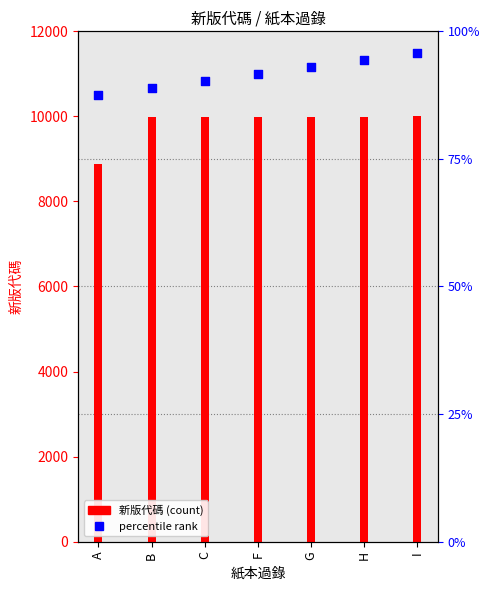

Which series has the largest total across all categories?

percentile rank